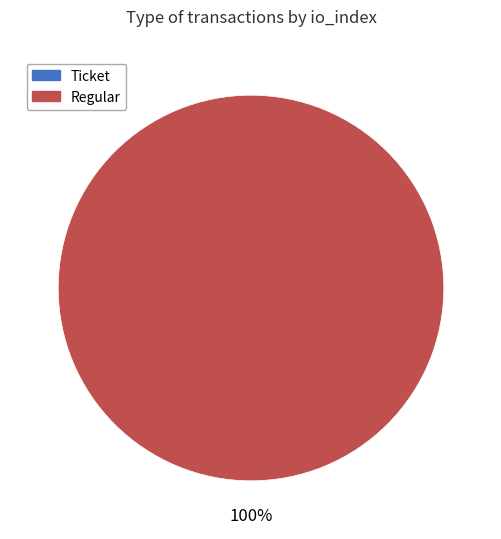

Is it true that Ticket (io_index=0) is 1% of the pie?

False